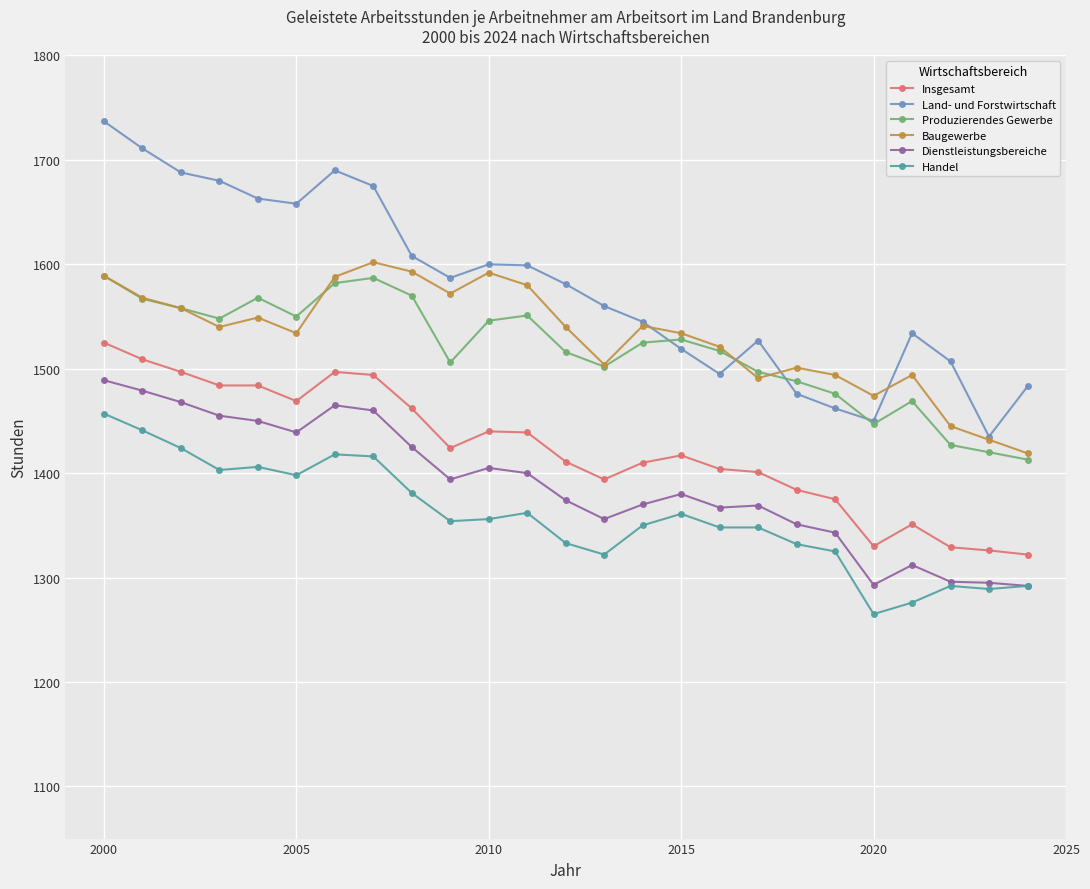

Which series has the widest spread of values?

Land- und Forstwirtschaft